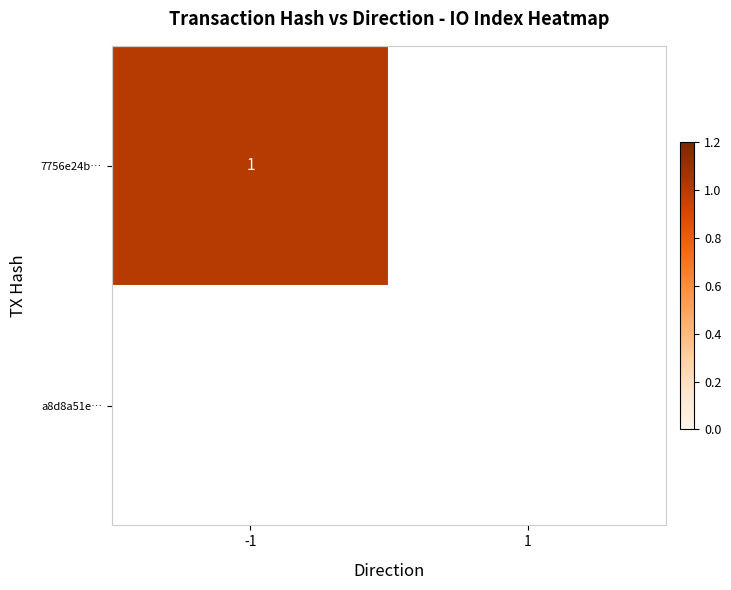

Between -1 and 1, which series saw the biggest shift?

7756e24b9f85d91ab6bf246054e7c95fc527d7c